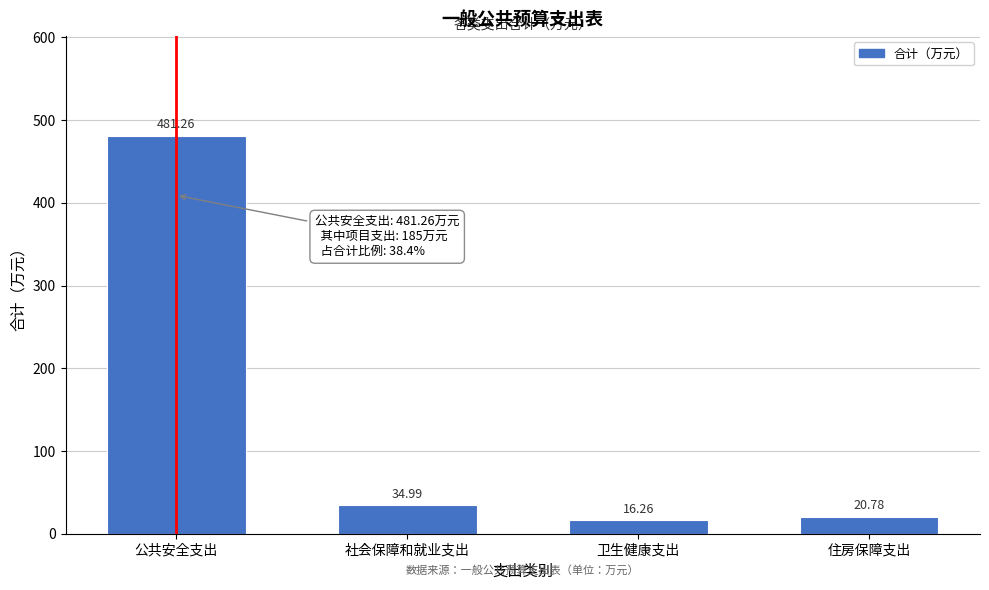

Which label corresponds to the smallest value in the chart?

卫生健康支出